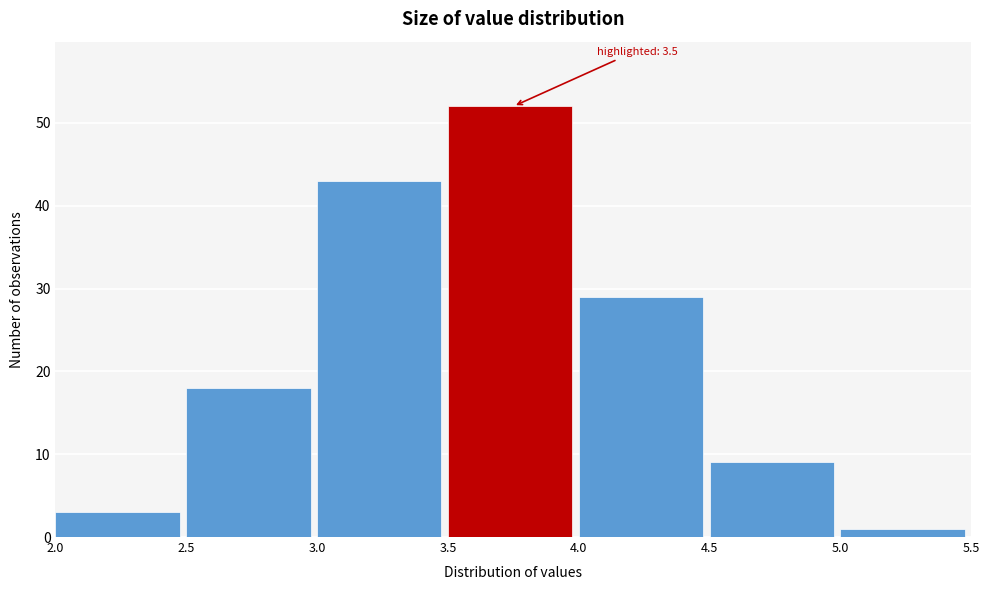

Which range on the x-axis has the tallest bar?

3.5 to 4.0